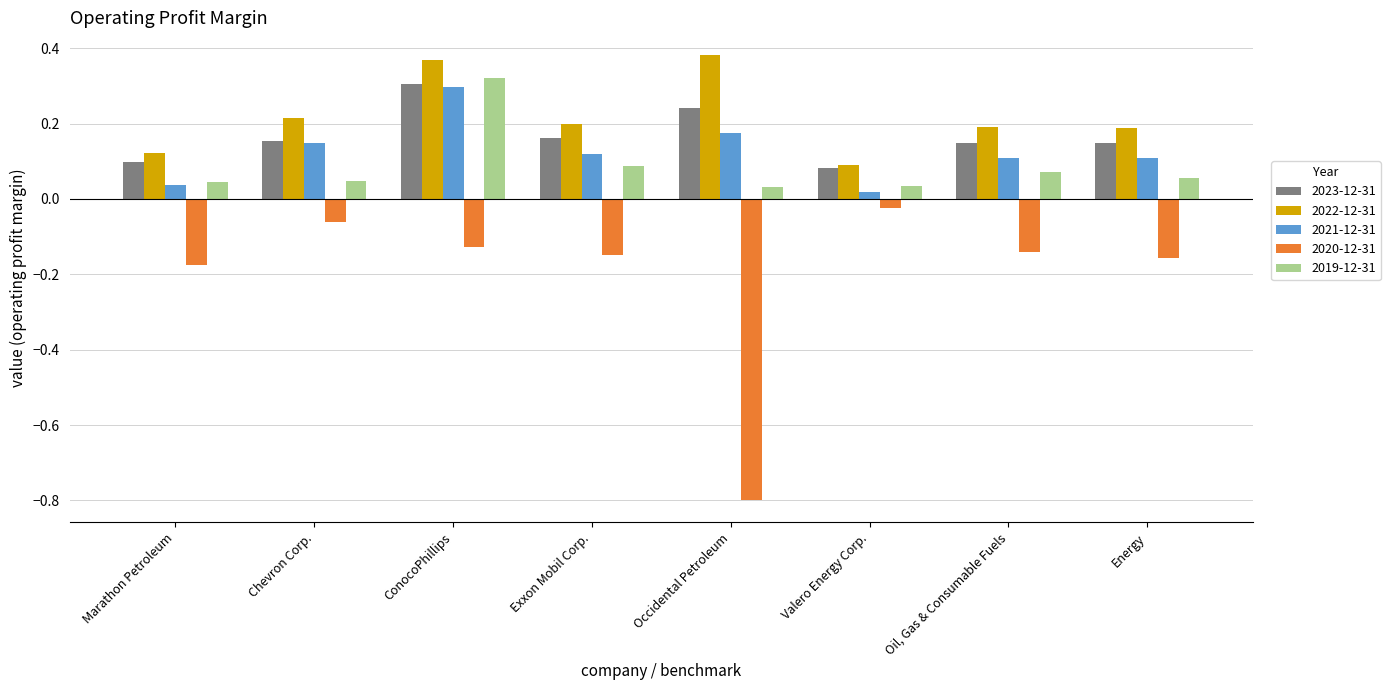

Between Marathon Petroleum and Valero Energy Corp., which series saw the biggest shift?

2020-12-31